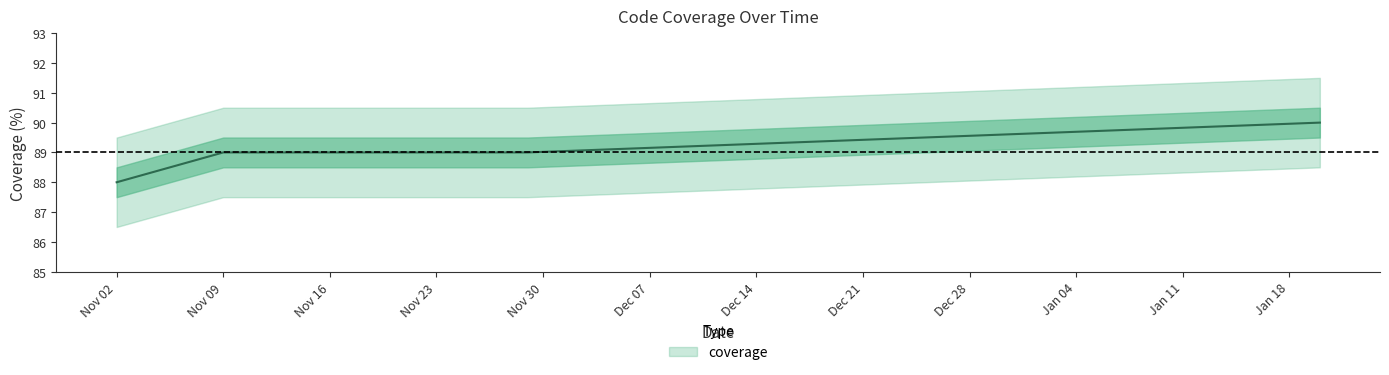

How many values are below 89?

1